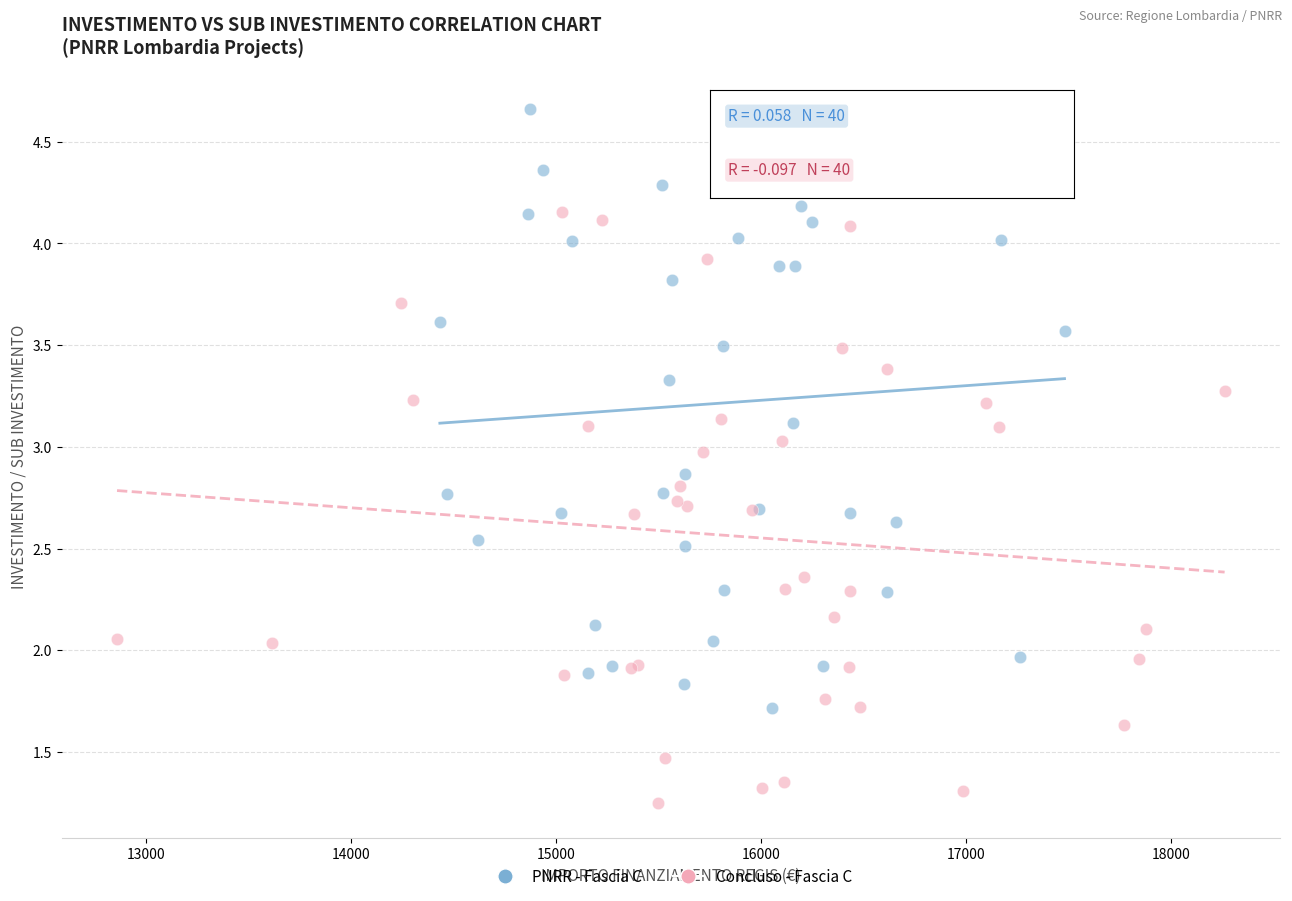

What are all the series names shown in the legend?

PNRR - Fascia C, Concluso - Fascia C